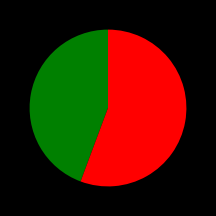

Is there a majority slice in this chart?

Yes